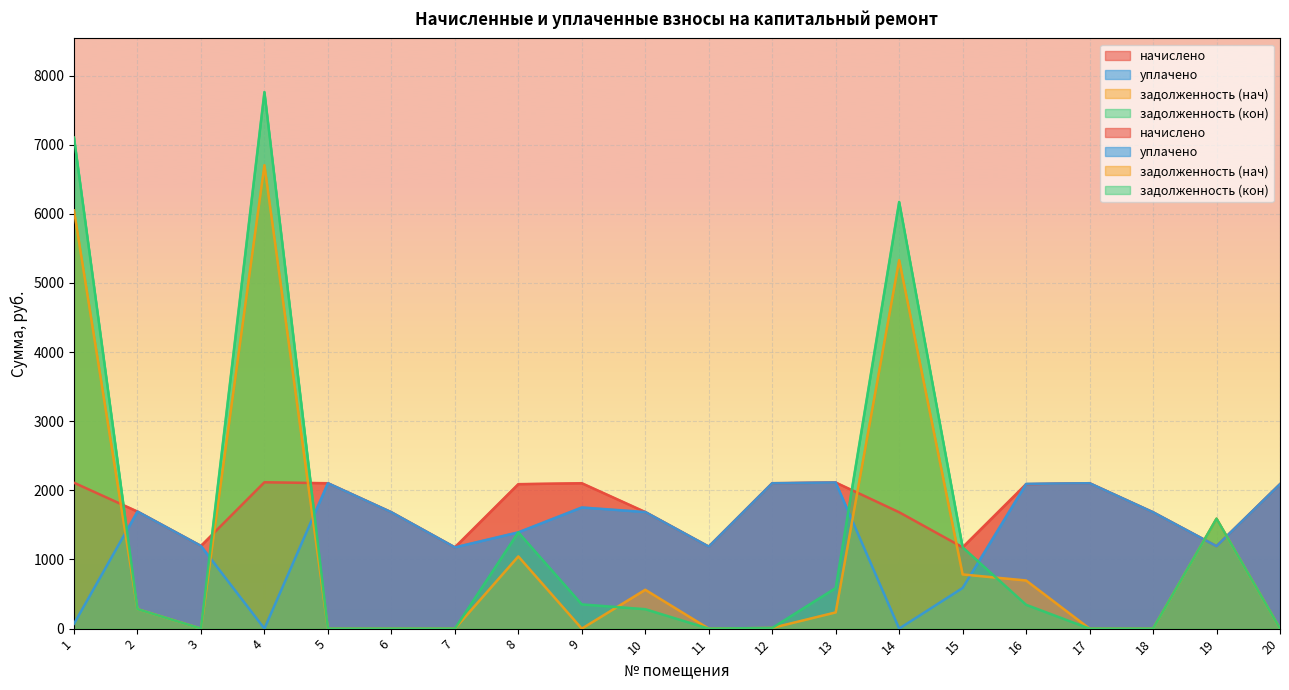

How many lines are shown in the chart?

4